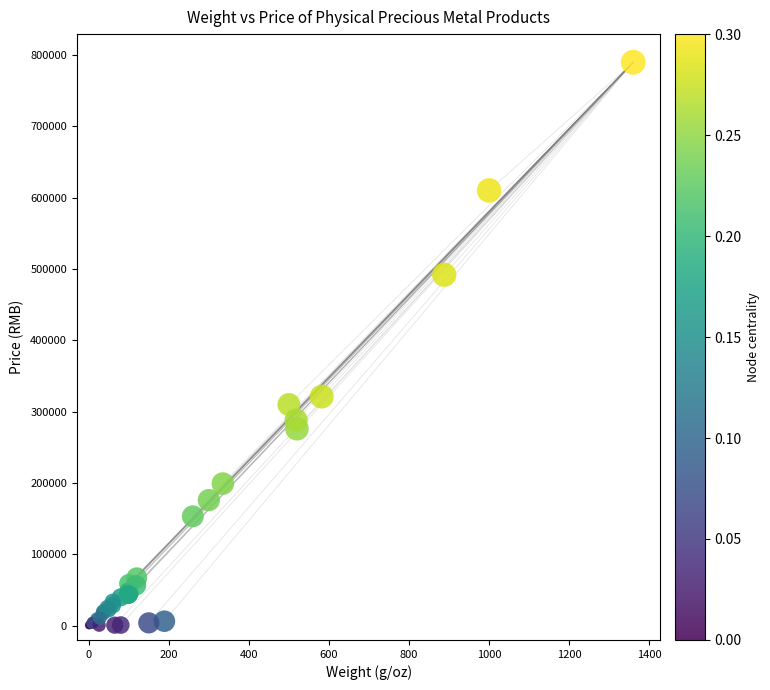

What Y value in the scatter plot is closest to 395049?

321100